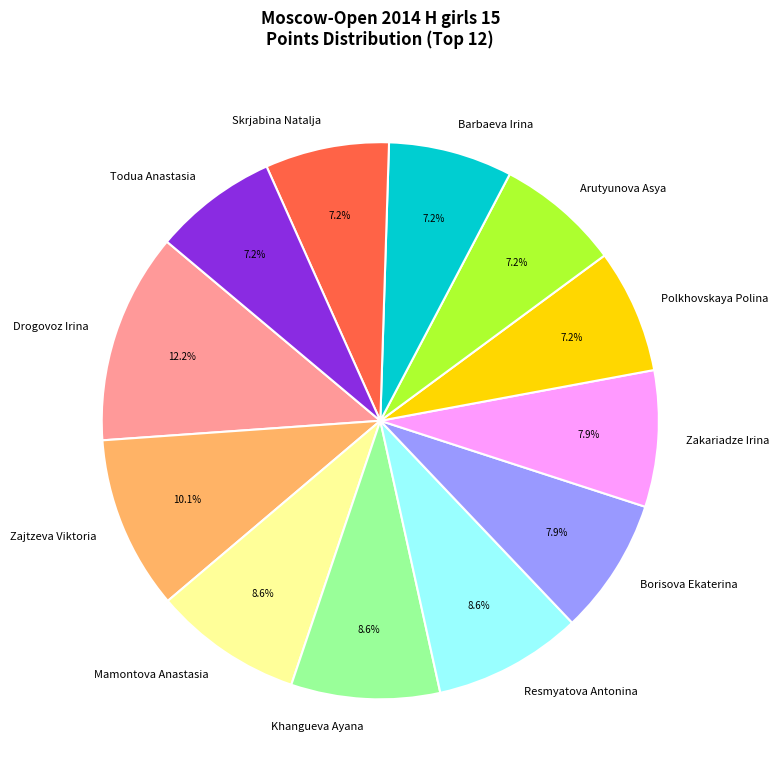

Does Zajtzeva Viktoria represent more than half of the total?

No